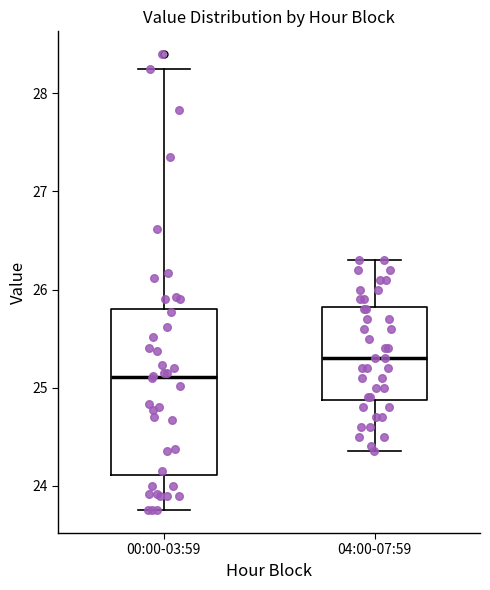

Reading left to right, transcribe this box plot: for each box, give where its median line is, the range the box spans, and where its two whiskers end, as read against the y-axis. The values are not printed on the chart, so give them approximately, as read against the axis.

00:00-03:59: median 25.1, box 24.1 to 25.8, whiskers 23.8 to 28.3
04:00-07:59: median 25.3, box 24.9 to 25.8, whiskers 24.4 to 26.3